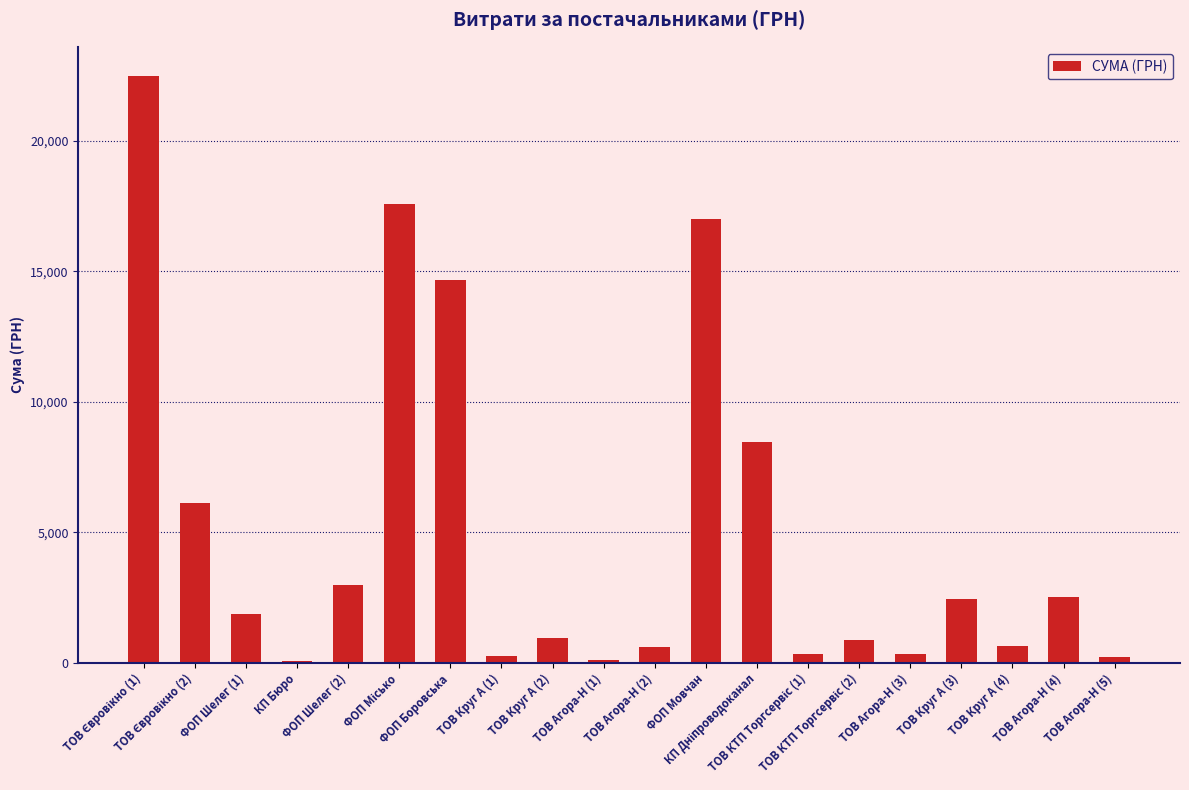

What is the difference between the maximum and minimum values?

22398.7